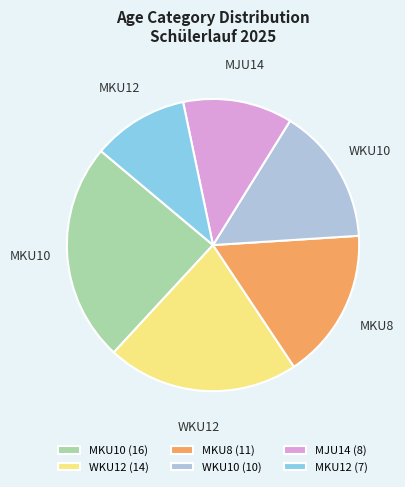

Combined, do WKU12 and MKU12 account for over 50%?

No